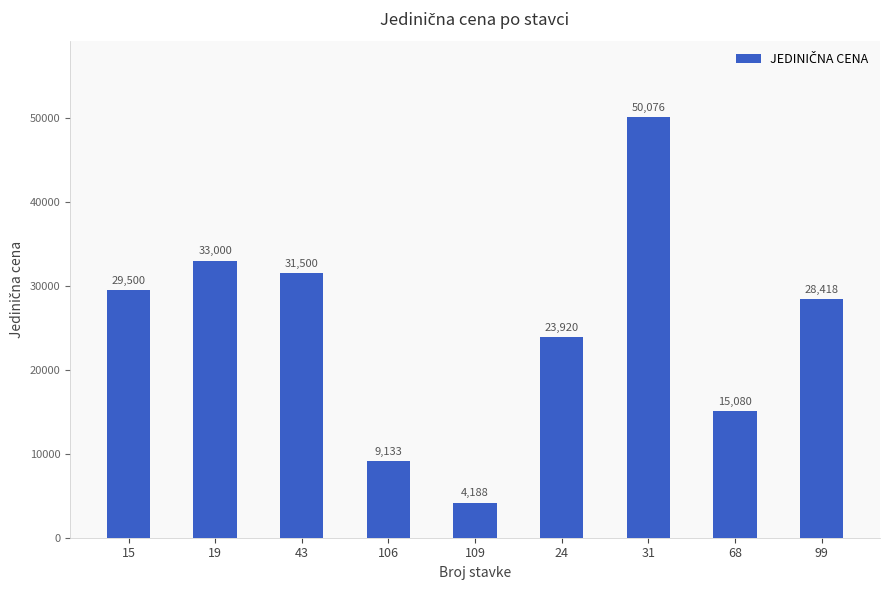

What is the ratio of the value at 24 to the value at 106?

2.6